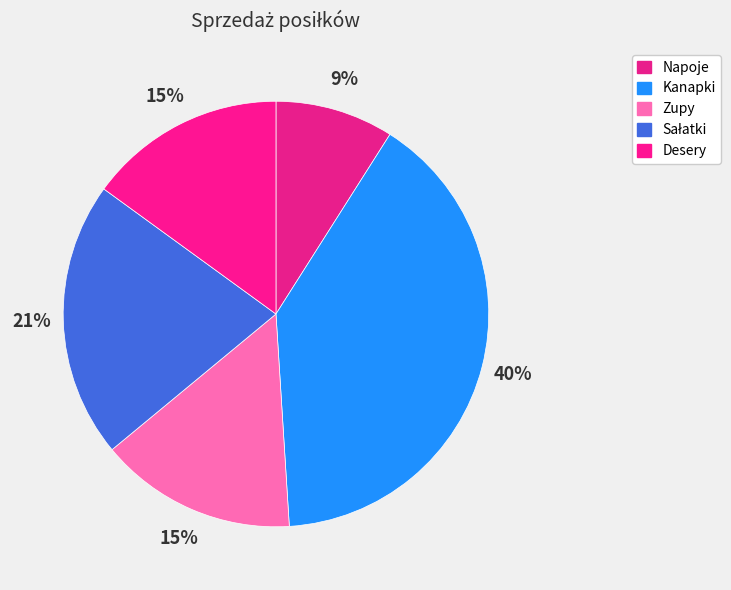

Count the number of slices in the pie.

5